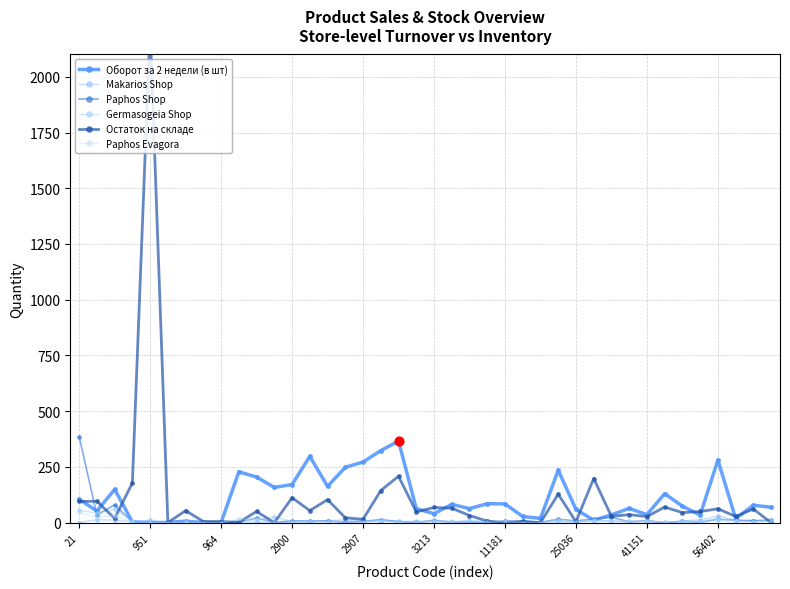

Is the value of Makarios Shop at 17 greater than the value of Остаток на складе at 41151?

No